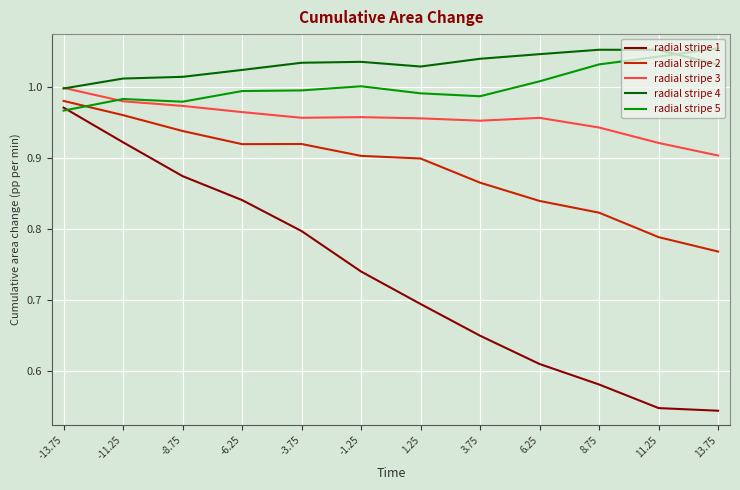

Which series has the widest spread of values?

radial stripe 1